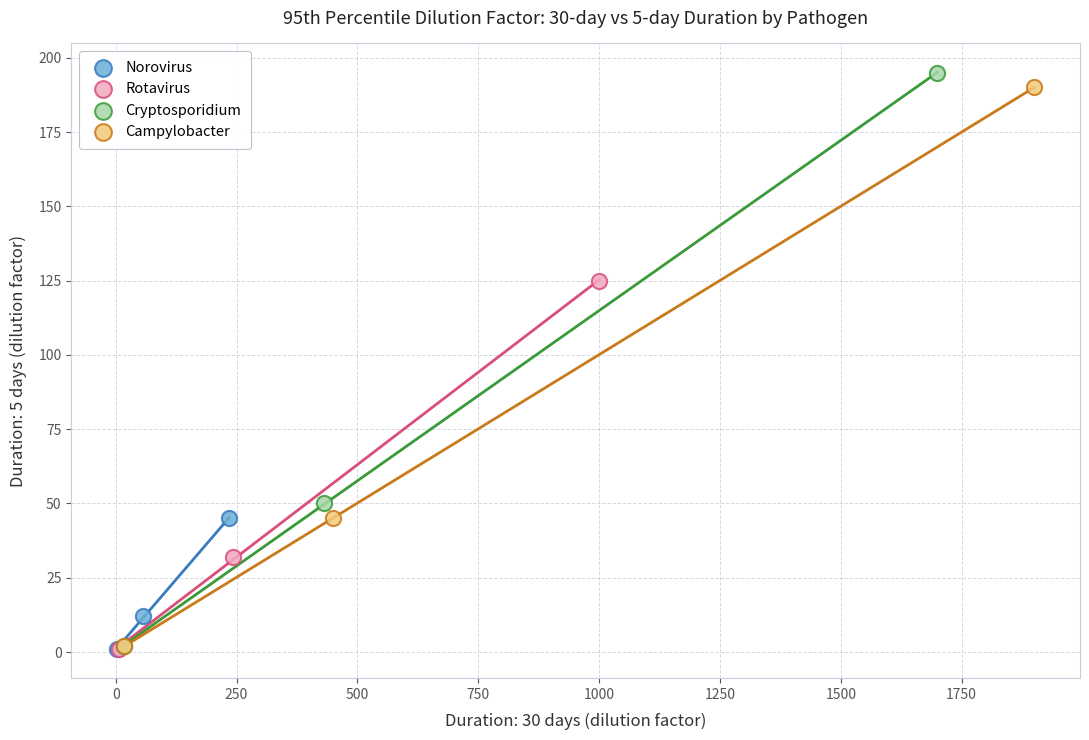

What are all the series names shown in the legend?

Norovirus, Rotavirus, Cryptosporidium, Campylobacter